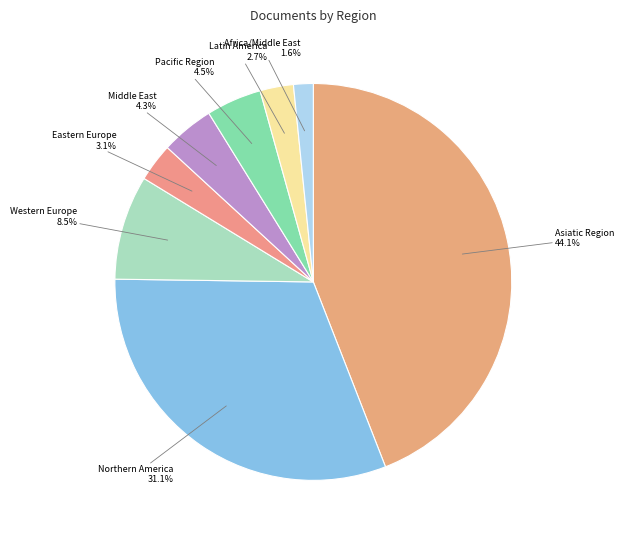

What is the smallest slice in the pie chart?

Africa/Middle East